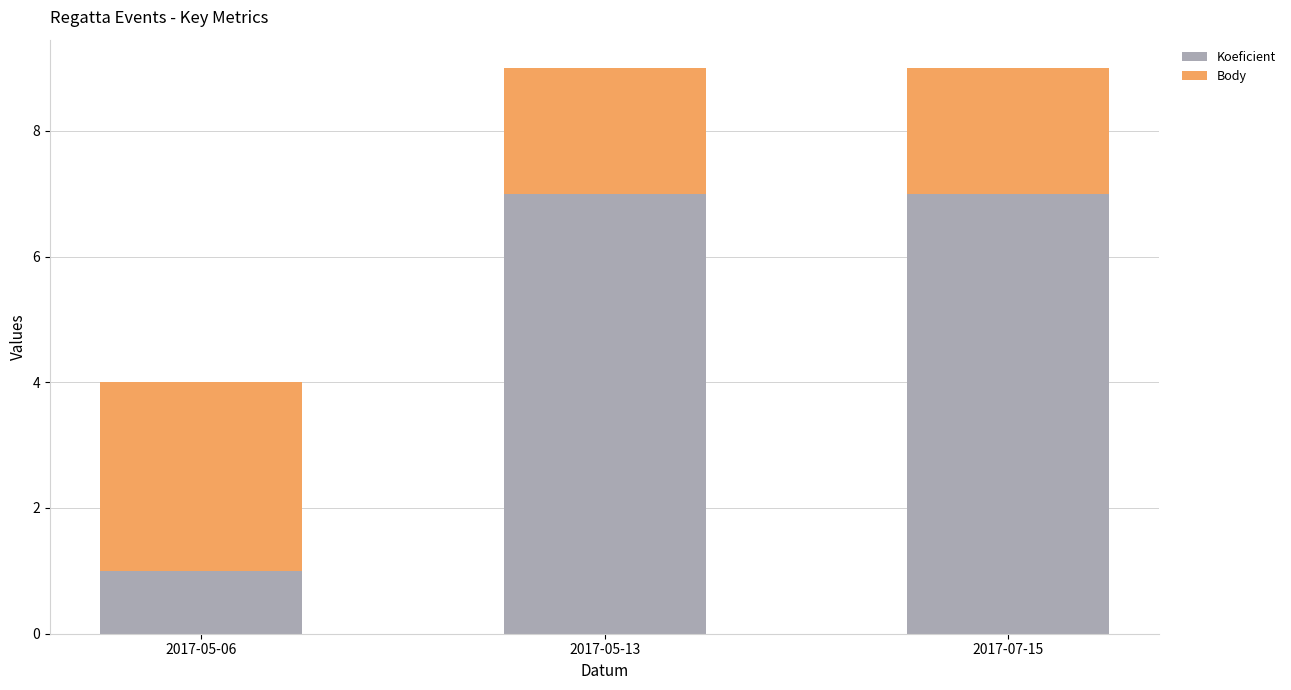

Reading right to left, transcribe the values for Koeficient.

2017-07-15=7	2017-05-13=7	2017-05-06=1